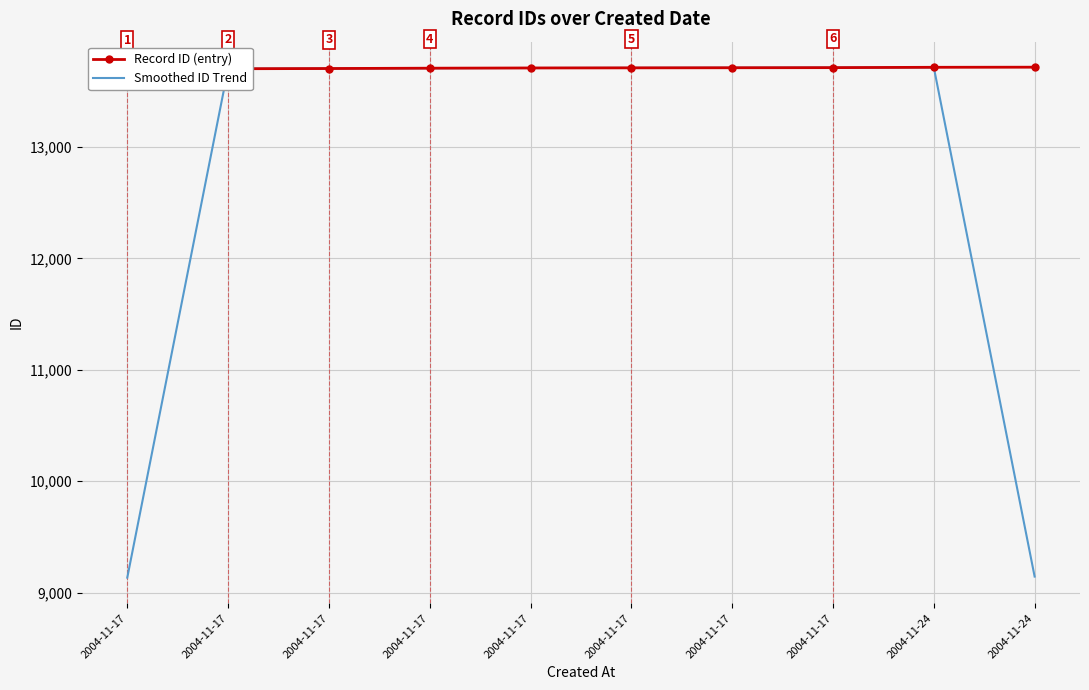

Rank the series by their maximum value, from highest to lowest.

Record ID (entry), Smoothed ID Trend